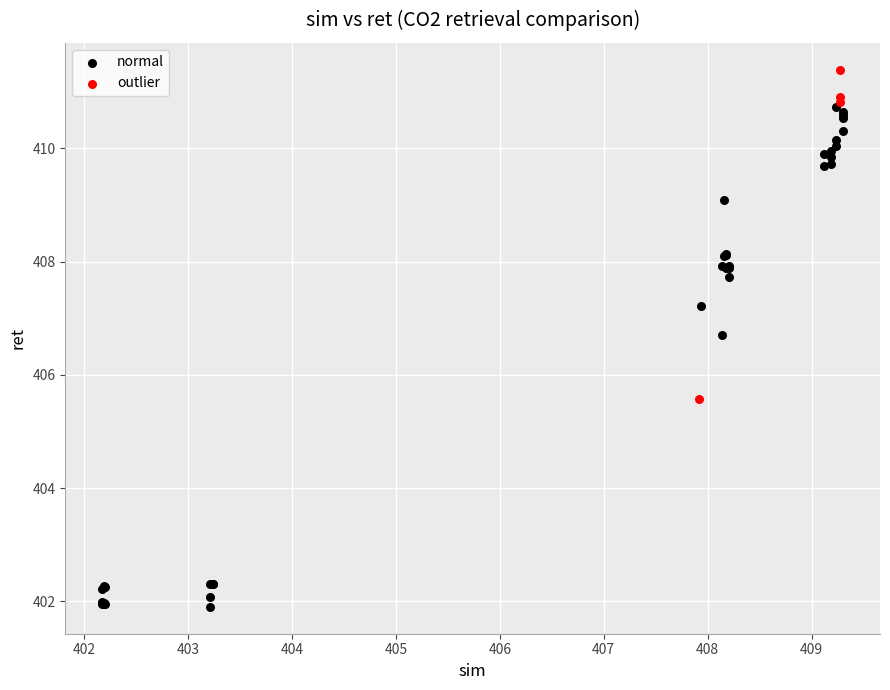

Which series has the largest Y range (max minus min)?

normal